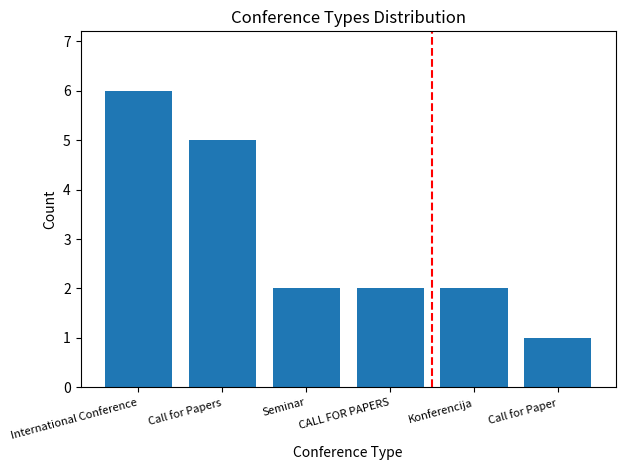

What is the maximum value shown in the chart?

6